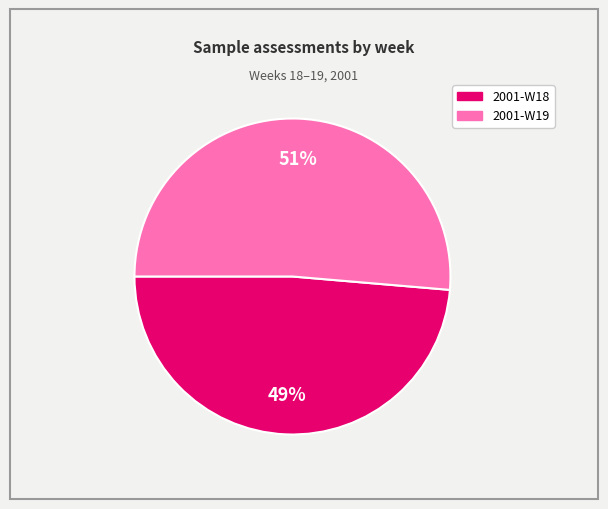

Combined, do 2001-W19 and 2001-W18 account for over 50%?

Yes